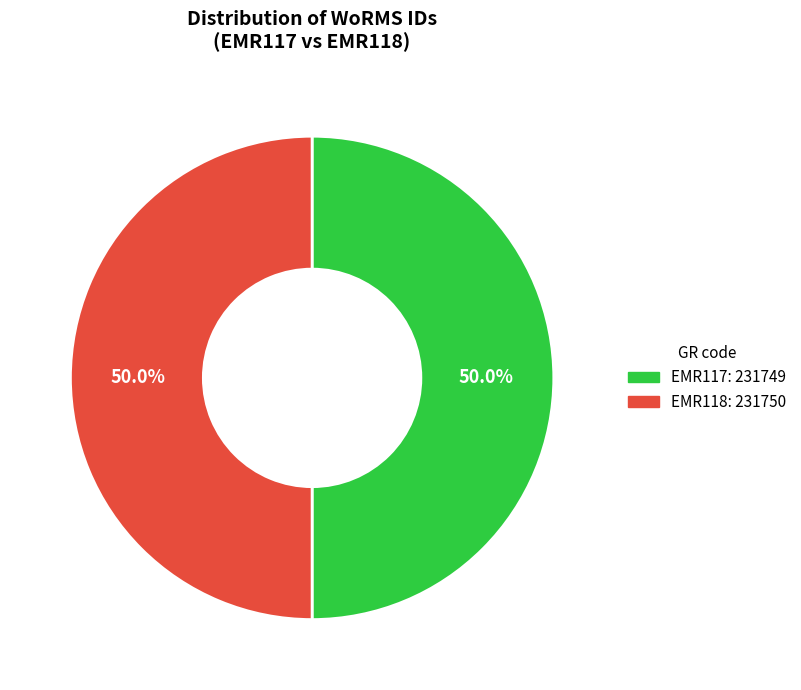

To the nearest percent, what is the average slice percentage?

50%